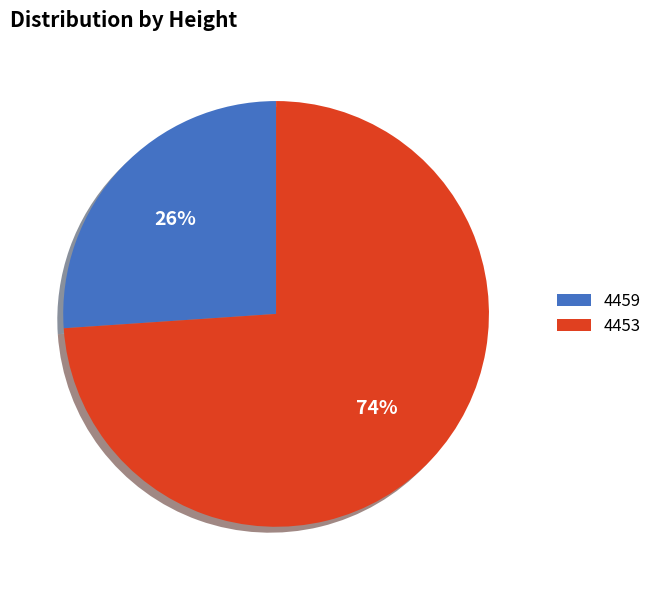

Is there any slice that represents more than half of the pie?

Yes